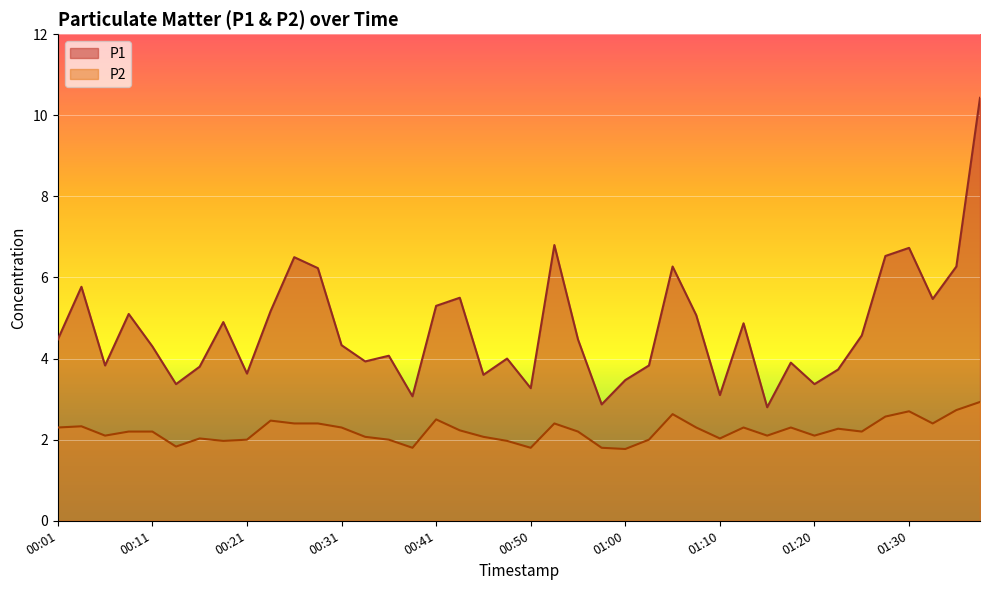

The P1 series shows 6.8 at 00:53. True or false?

True